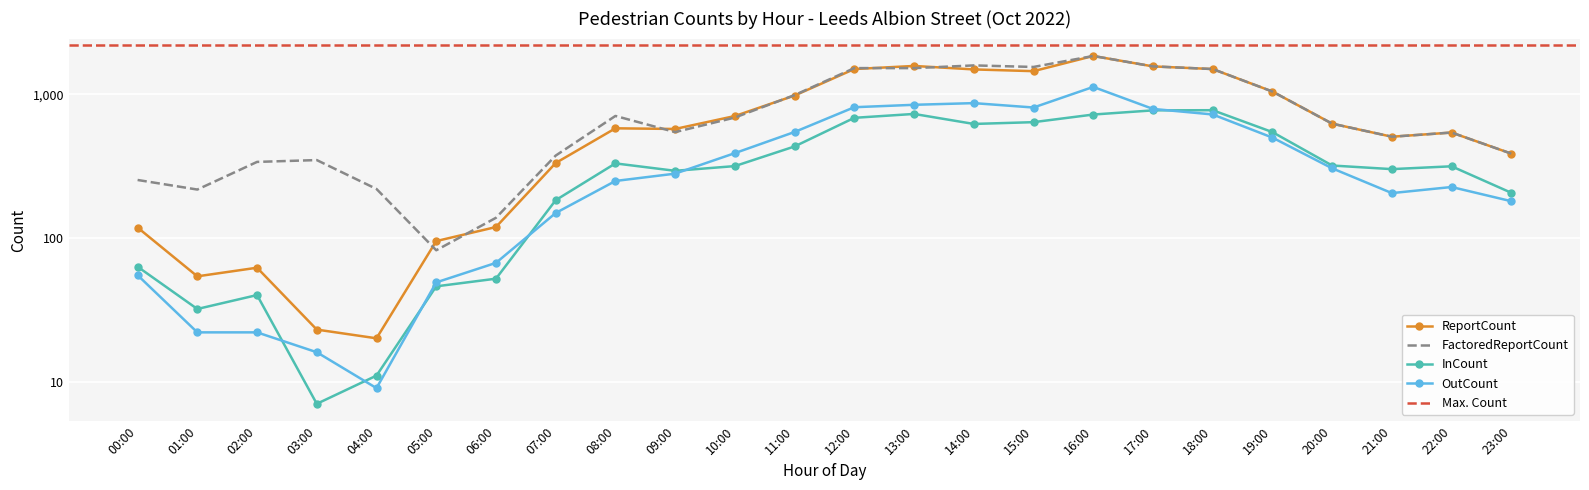

Is it true that ReportCount equals 1239 at 10:00?

False